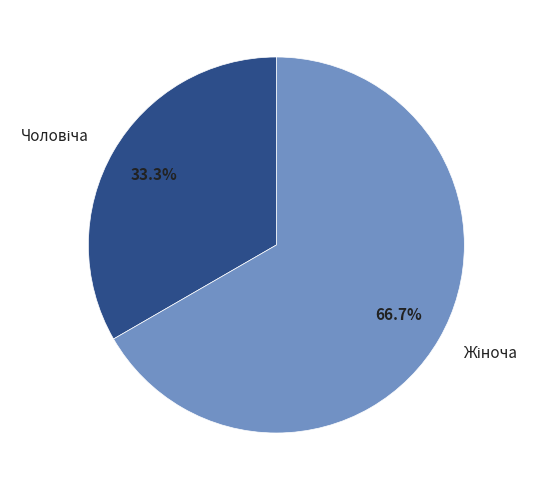

Is there a majority slice in this chart?

Yes